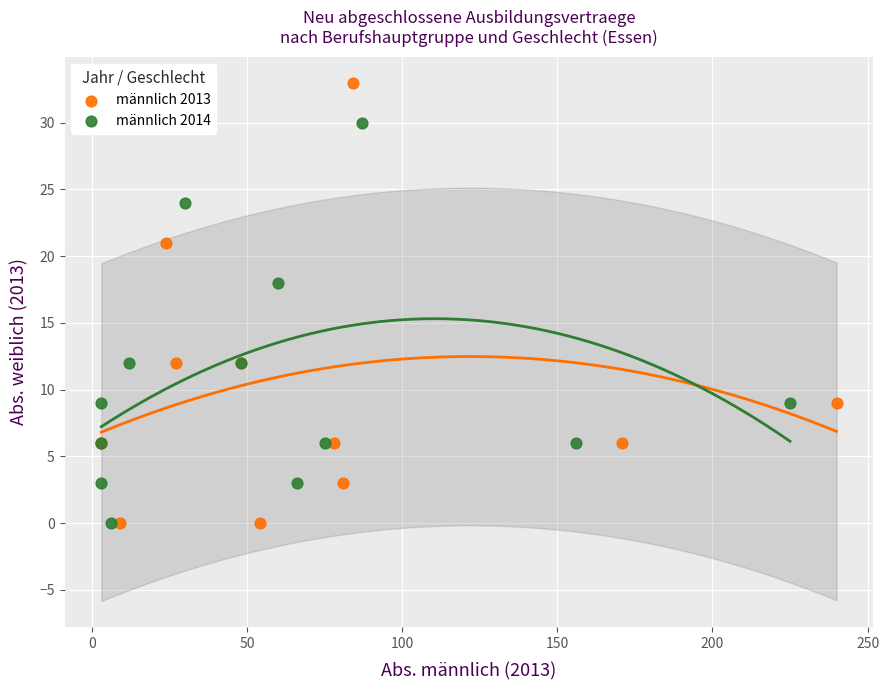

Which series has the largest Y range (max minus min)?

männlich 2013